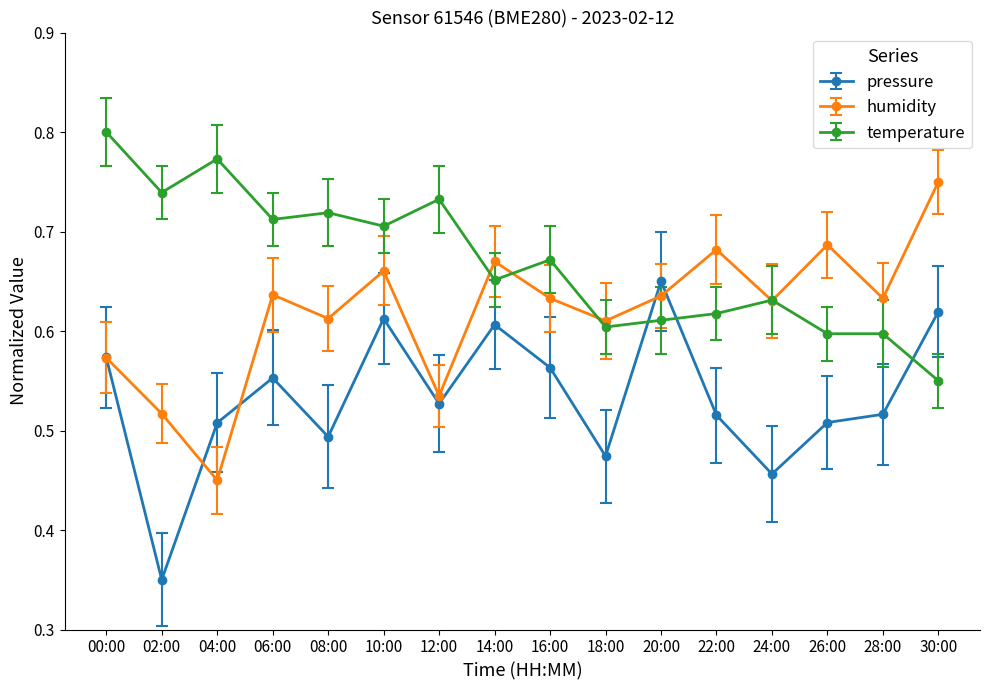

What is the total value across all series at 28:00?

1.7